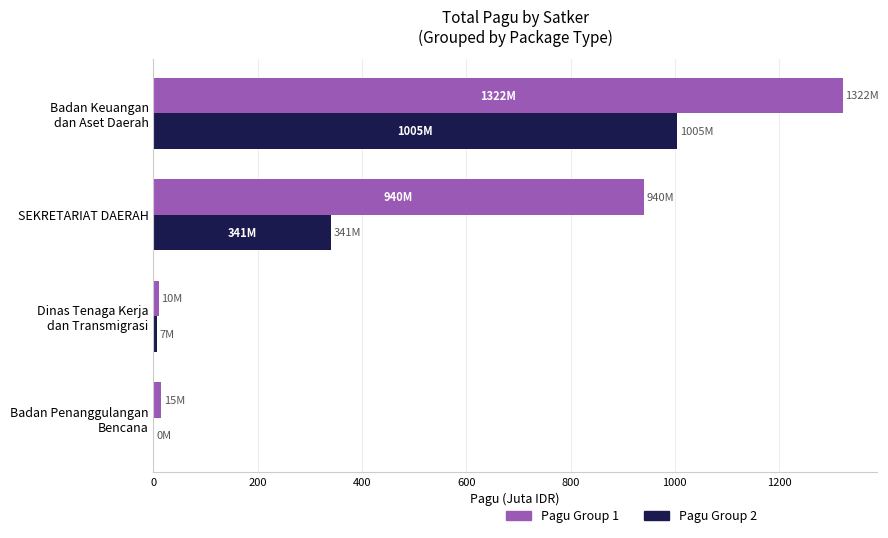

The value of Pagu Group 2 at SEKRETARIAT DAERAH is 534.5. True or false?

False